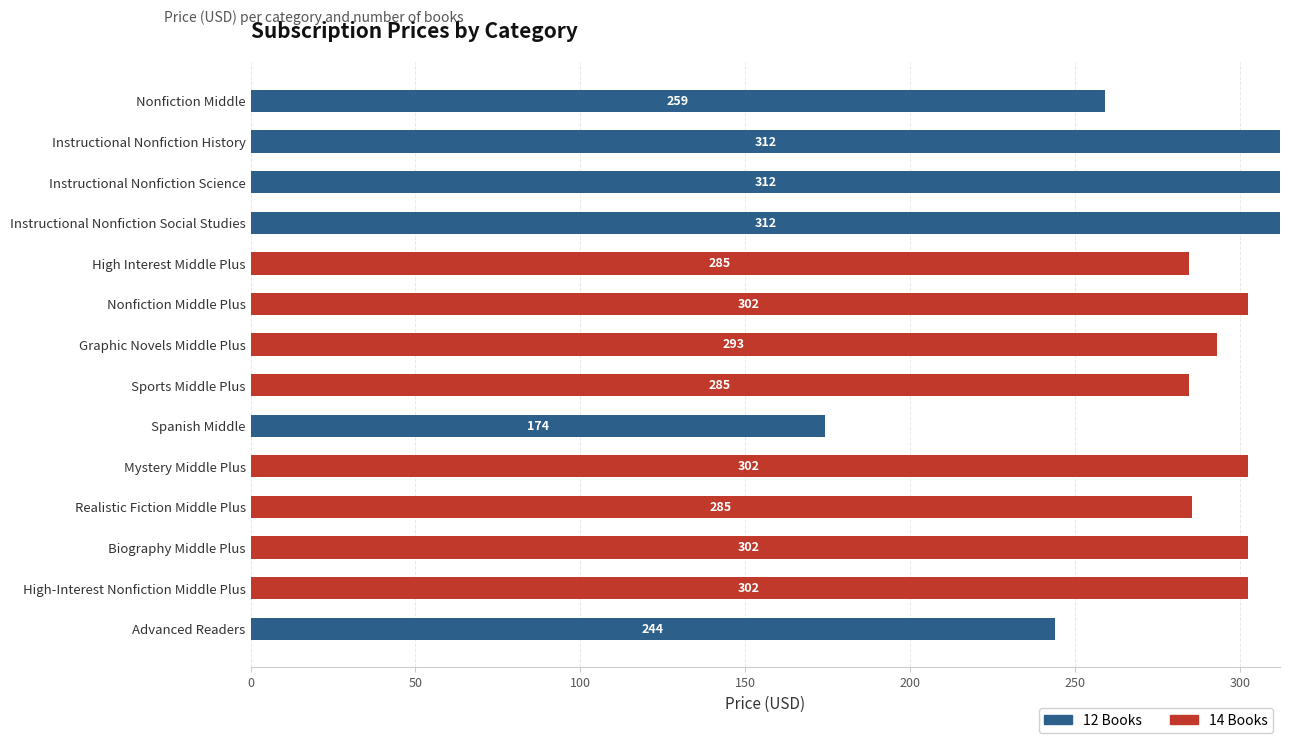

True or false: 12 Books has a value of -180.6 at High Interest Middle Plus.

False